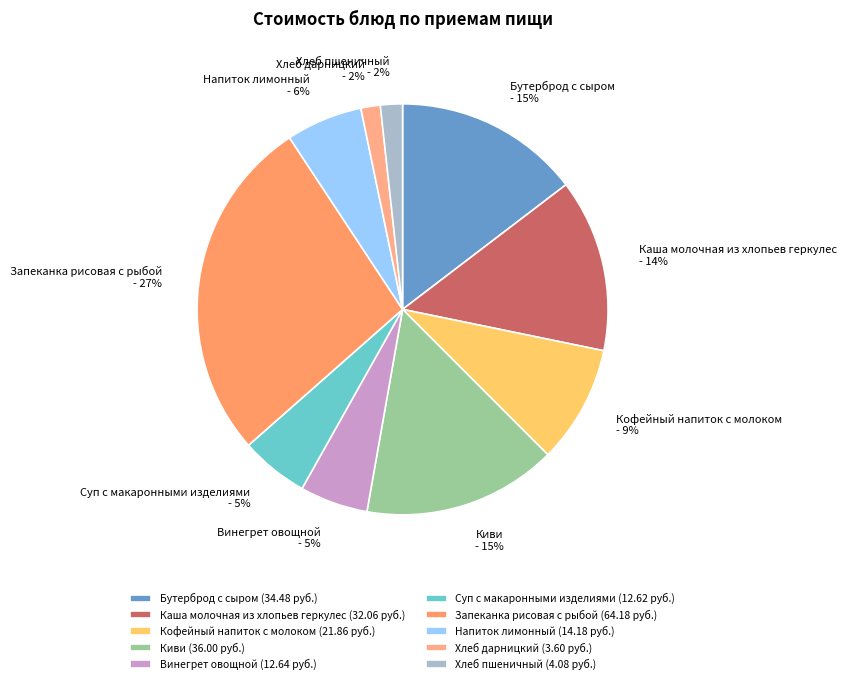

To the nearest percent, what is the average slice percentage?

10%